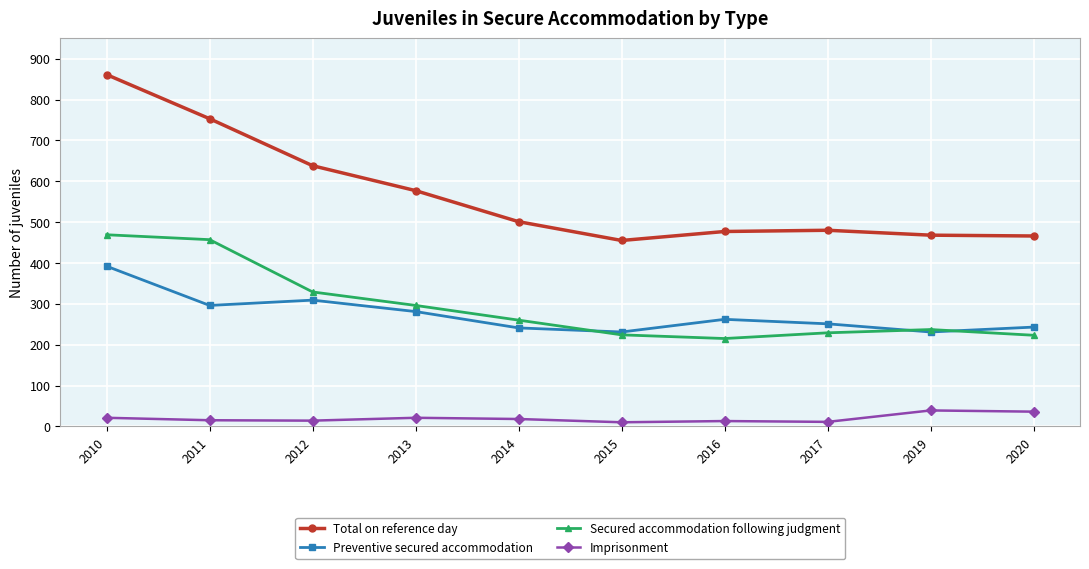

How many data points in Total on reference day are less than 501?

5